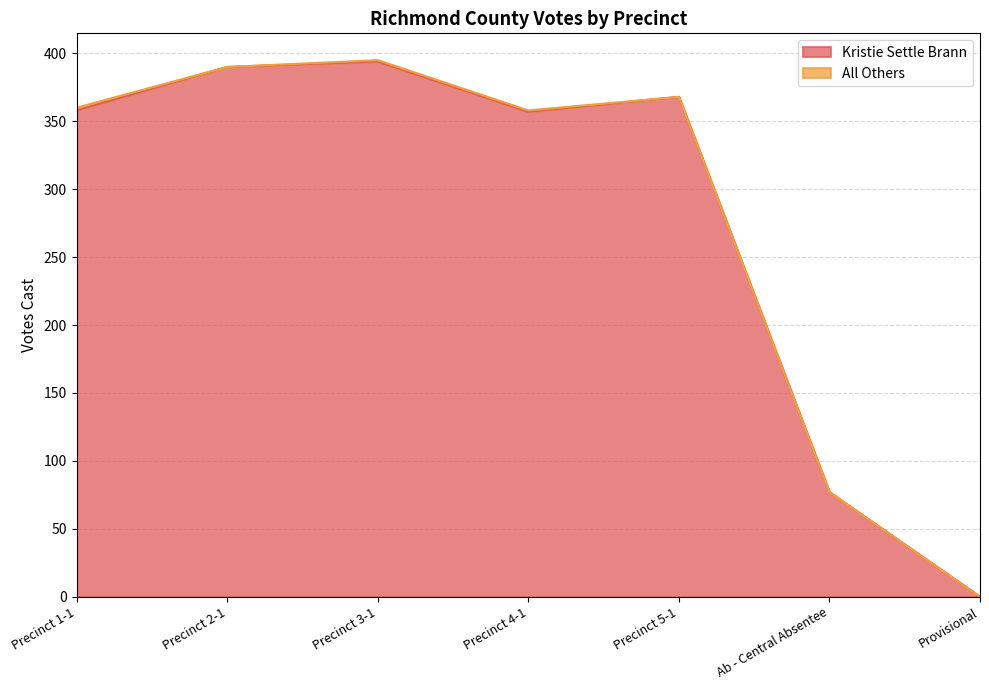

List the labels in order of value, largest first.

Precinct 3-1, Precinct 2-1, Precinct 5-1, Precinct 1-1, Precinct 4-1, Ab - Central Absentee, Provisional